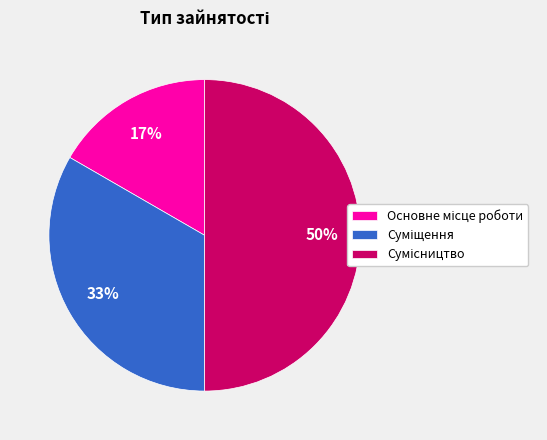

To the nearest percent, what is the average slice percentage?

33%